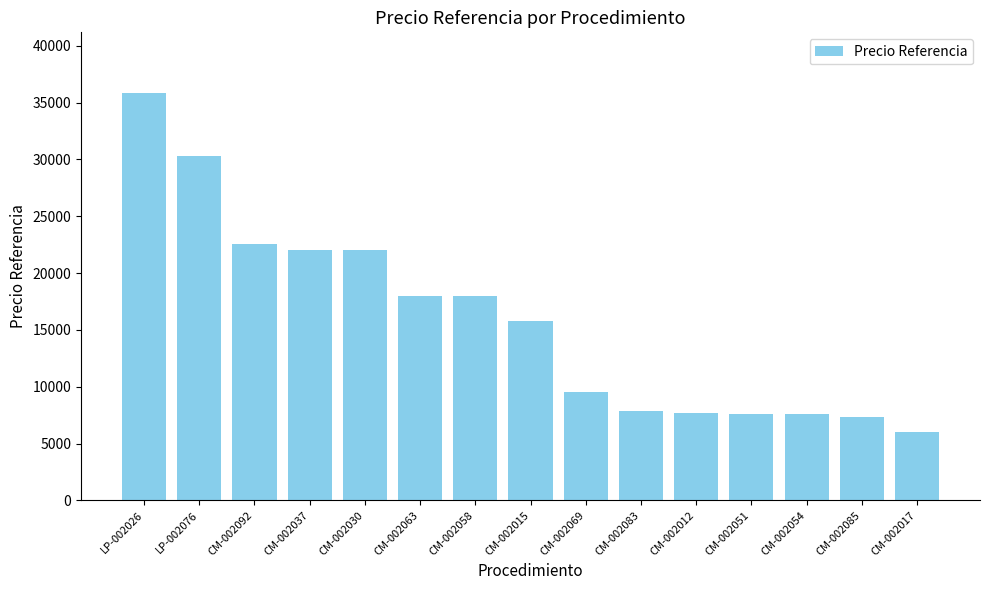

Between CM-002069 and CM-002054, which is larger?

CM-002069